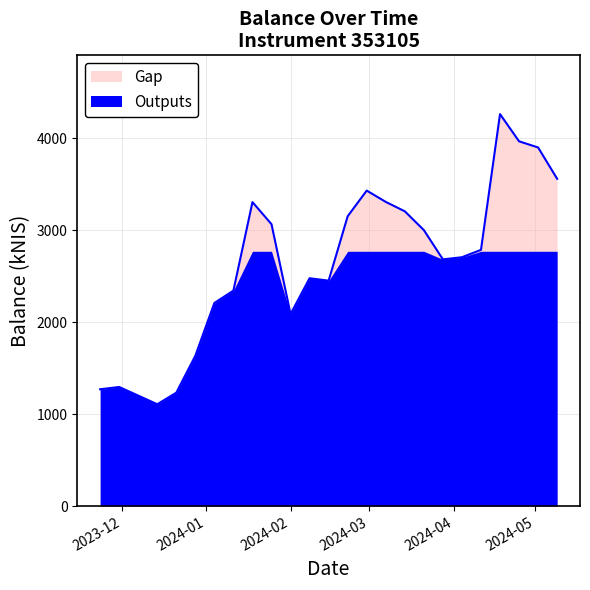

What position from the left is 2024-01-18?

9